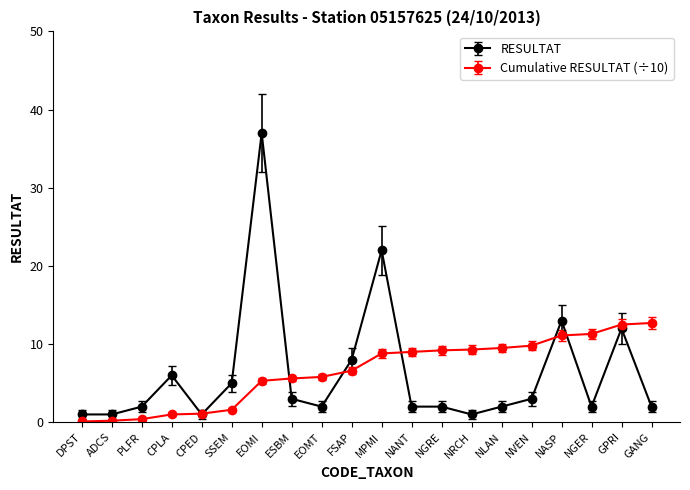

What is the spread (max minus min) of values at NRCH?

8.3